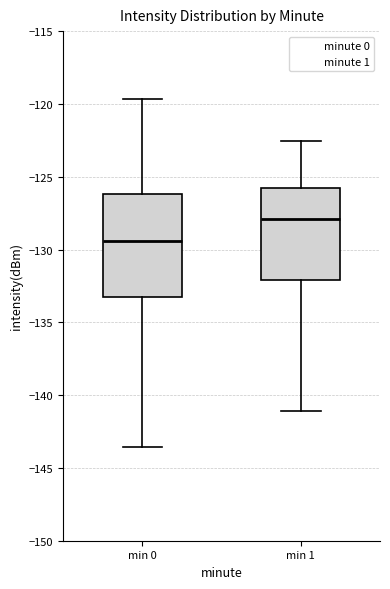

Reading left to right, transcribe this box plot: for each box, give where its median line is, the range the box spans, and where its two whiskers end, as read against the y-axis. The values are not printed on the chart, so give them approximately, as read against the axis.

min 0: median -129.5, box -133.5 to -126.0, whiskers -143.5 to -119.5
min 1: median -128.0, box -132.0 to -126.0, whiskers -141.0 to -122.5